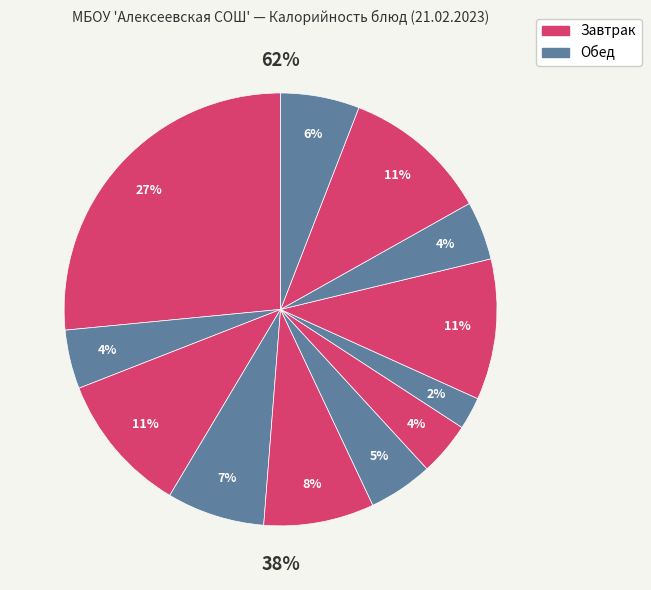

To the nearest percent, what is the average slice percentage?

8%